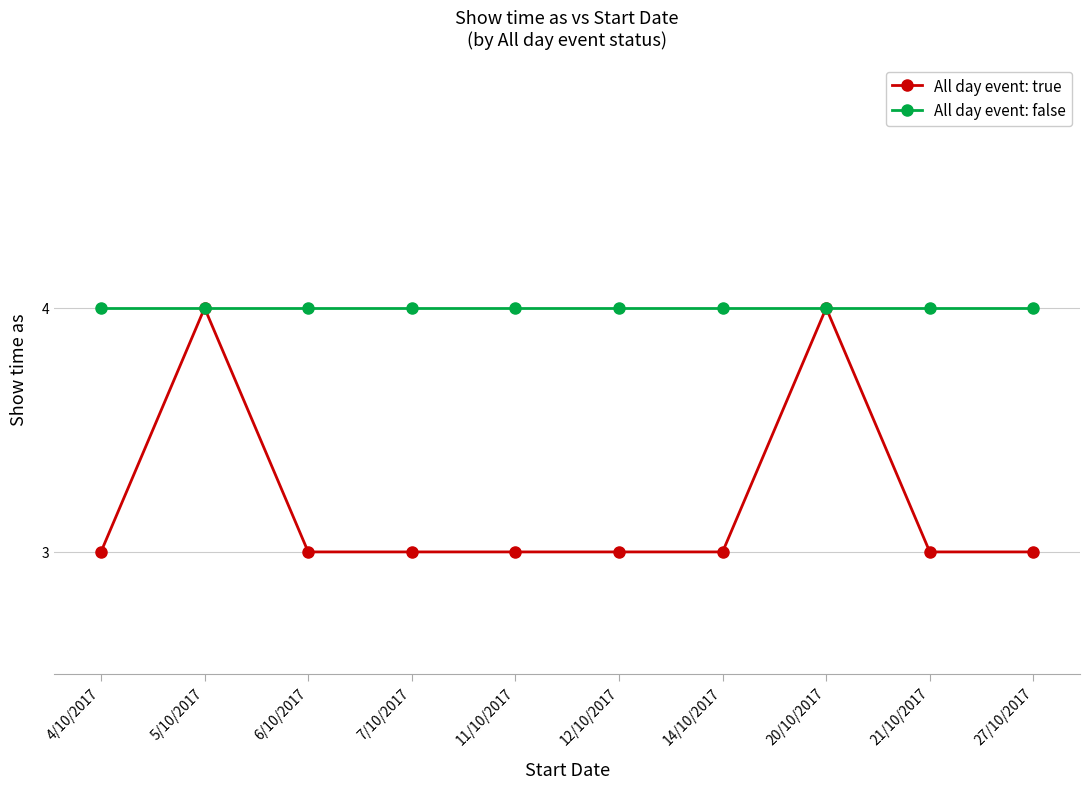

Reading left to right, list all the values displayed in this chart.

All day event: true: 4/10/2017=3	5/10/2017=4	6/10/2017=3	7/10/2017=3	11/10/2017=3	12/10/2017=3	14/10/2017=3	20/10/2017=4	21/10/2017=3	27/10/2017=3
All day event: false: 4/10/2017=4	5/10/2017=4	6/10/2017=4	7/10/2017=4	11/10/2017=4	12/10/2017=4	14/10/2017=4	20/10/2017=4	21/10/2017=4	27/10/2017=4